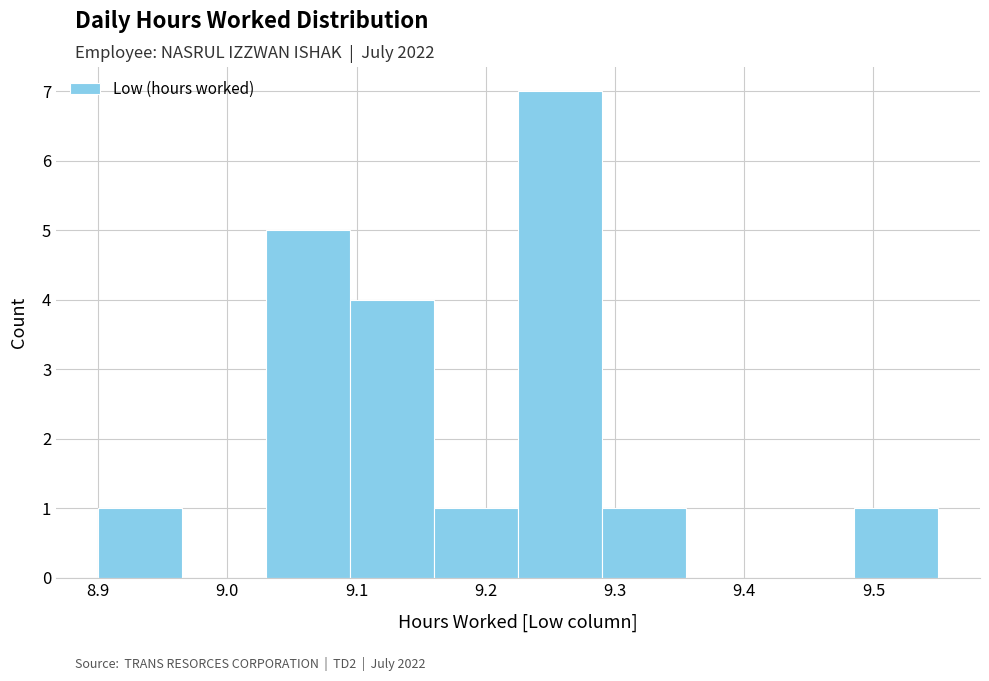

Which range on the x-axis has the tallest bar?

9.225 to 9.290